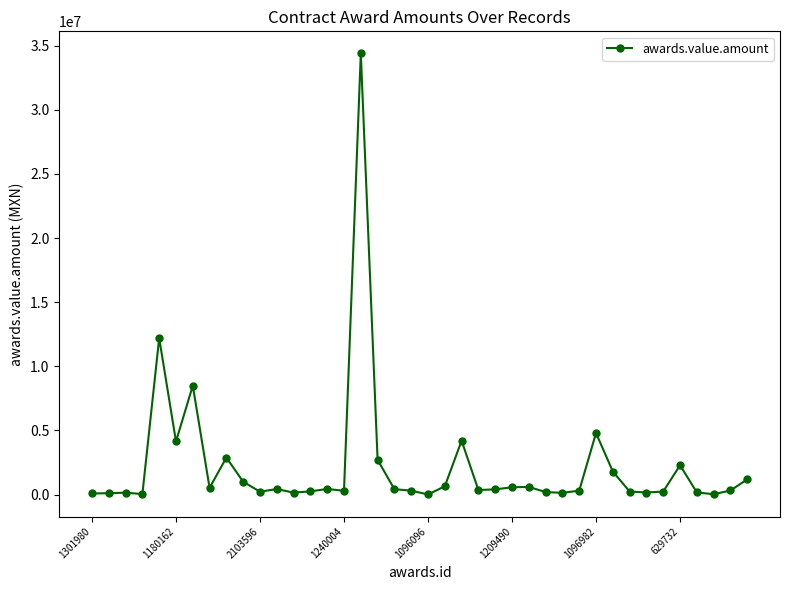

What is the greatest value displayed?

34400000.0